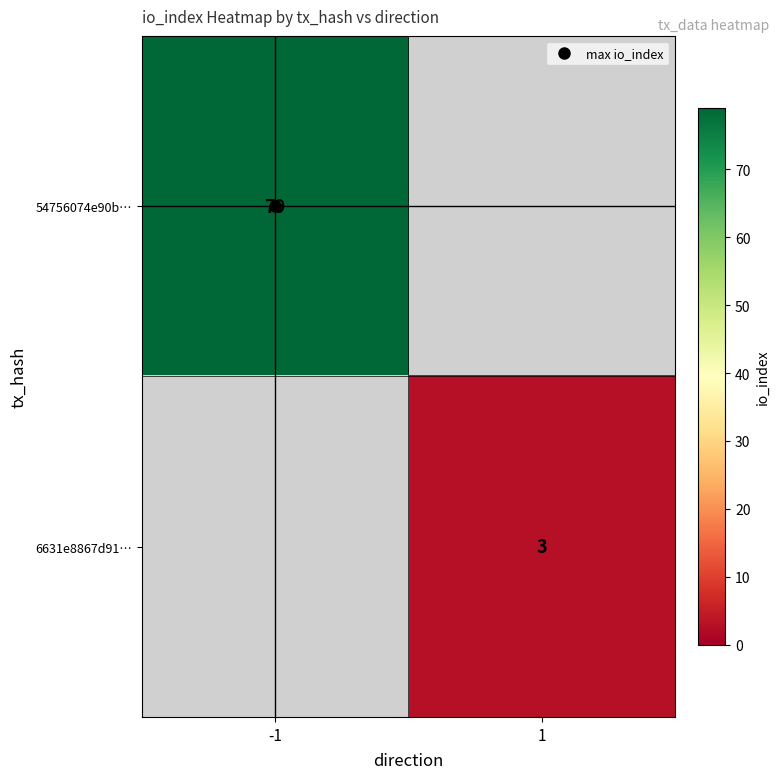

At -1, list the series in order from smallest to largest.

54756074e90b…, 6631e8867d91…